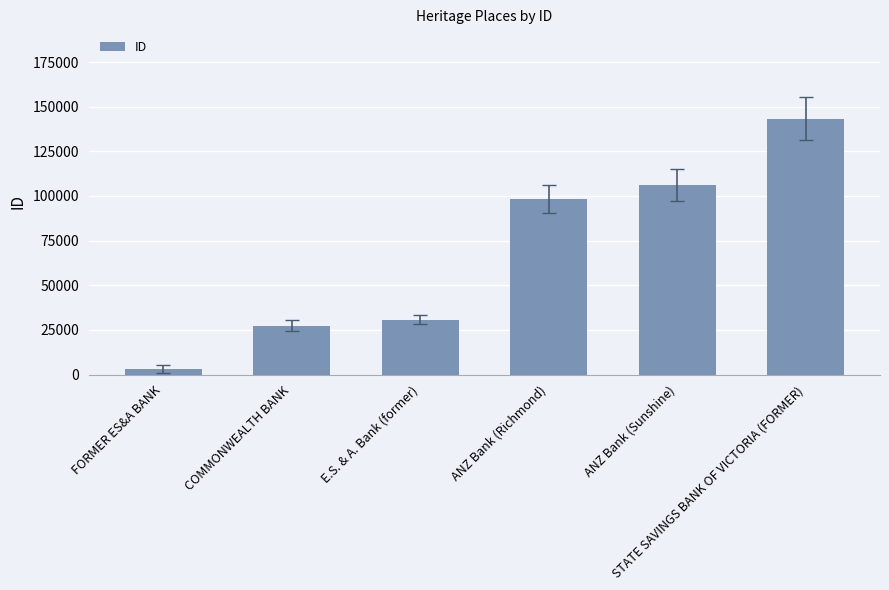

Is it true that the value at ANZ Bank (Sunshine) is 164998?

False